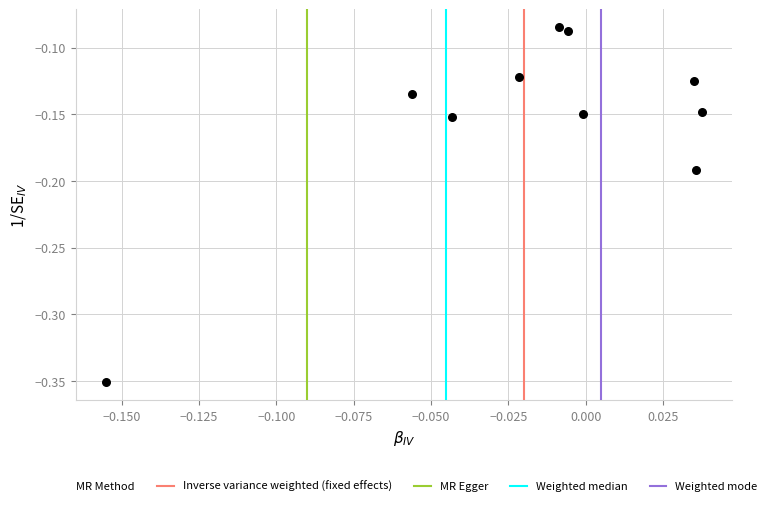

What is the range of Y values (max minus min)?

0.3